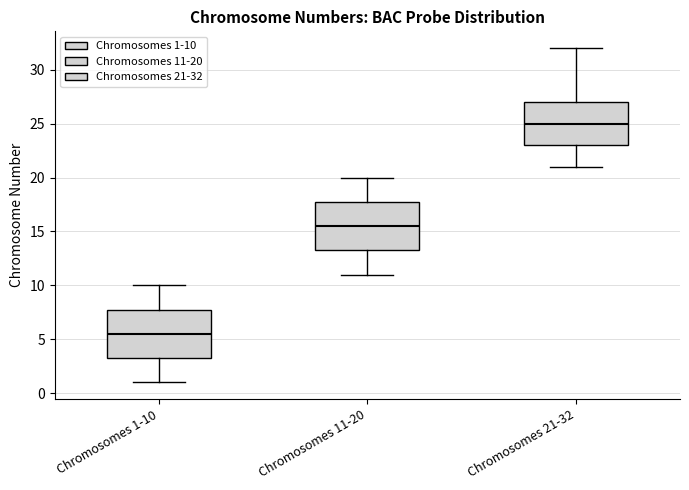

Reading left to right, transcribe this box plot: for each box, give where its median line is, the range the box spans, and where its two whiskers end, as read against the y-axis. The values are not printed on the chart, so give them approximately, as read against the axis.

Chromosomes 1-10: median 5.5, box 3.5 to 8.0, whiskers 1.0 to 10.0
Chromosomes 11-20: median 15.5, box 13.5 to 18.0, whiskers 11.0 to 20.0
Chromosomes 21-32: median 25.0, box 23.0 to 27.0, whiskers 21.0 to 32.0